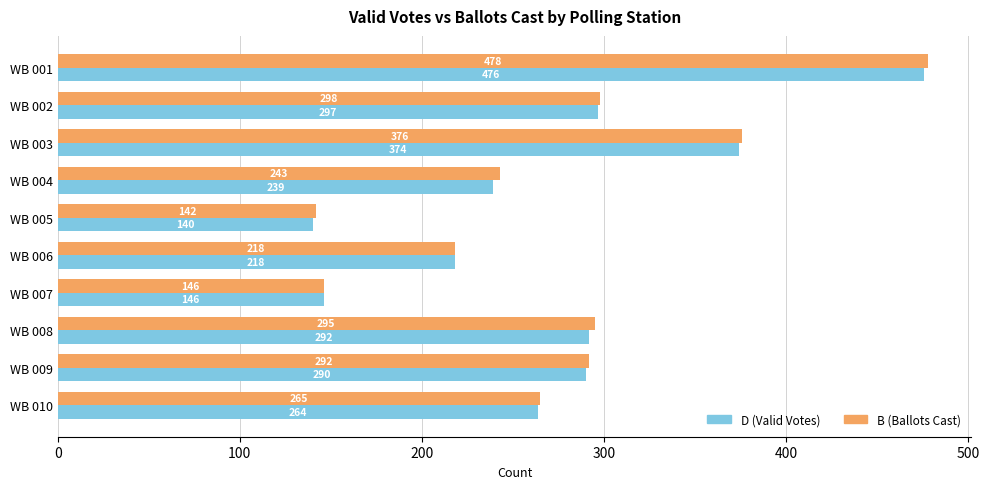

Between WB 001 and WB 008, which series saw the biggest shift?

D (Valid Votes)